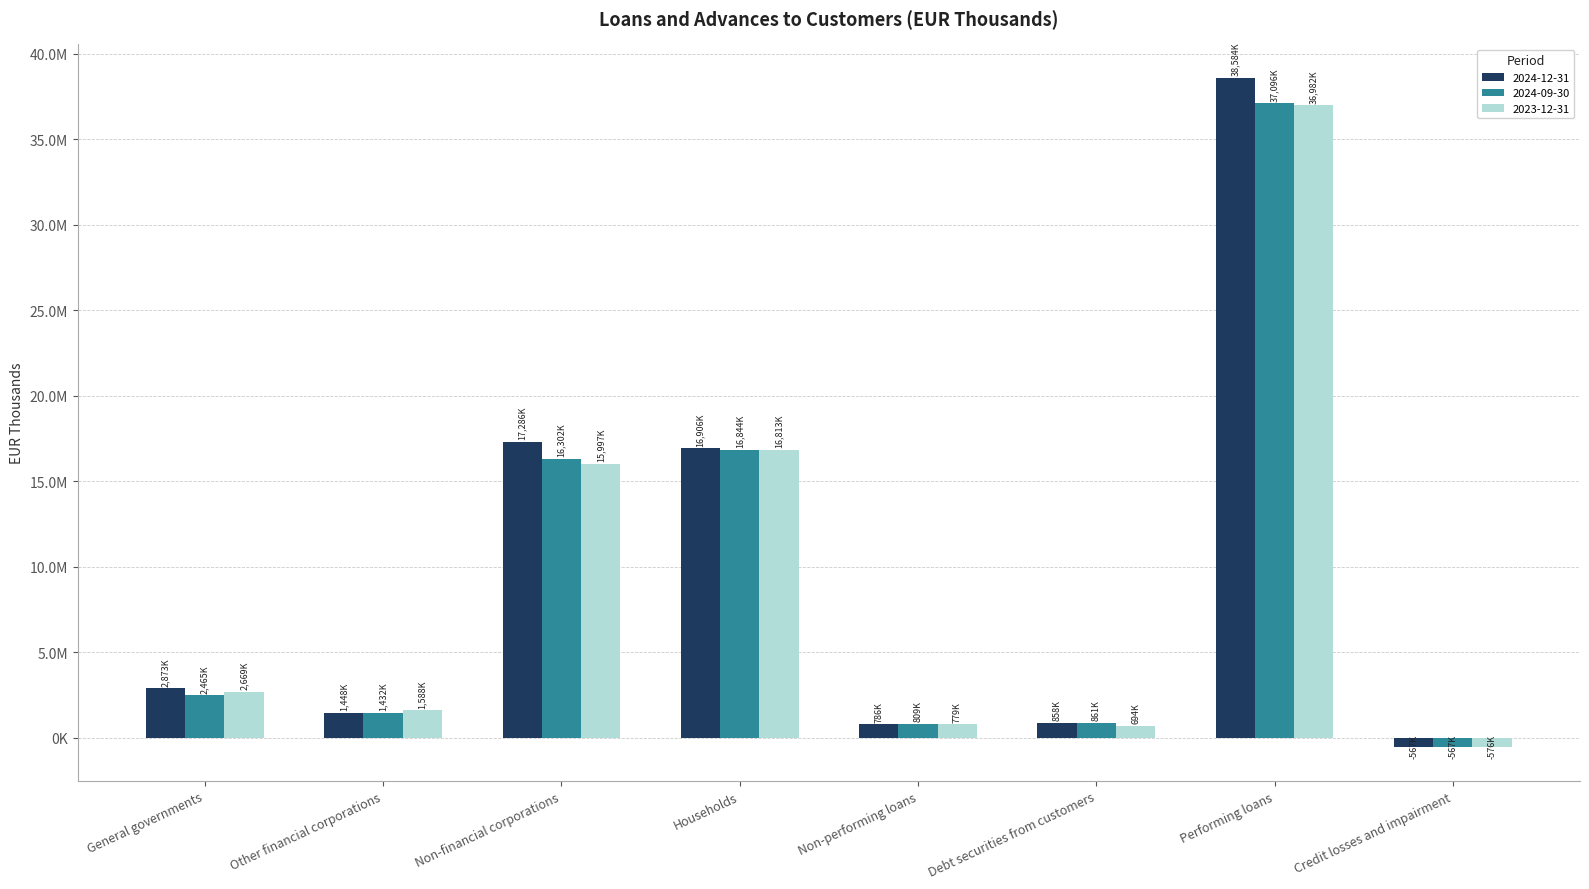

What are all the series names shown in the legend?

2024-12-31, 2024-09-30, 2023-12-31